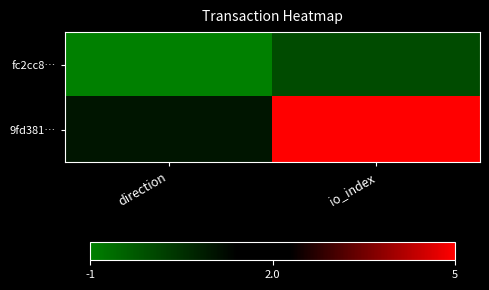

At which category does the chart reach its minimum across all series?

direction